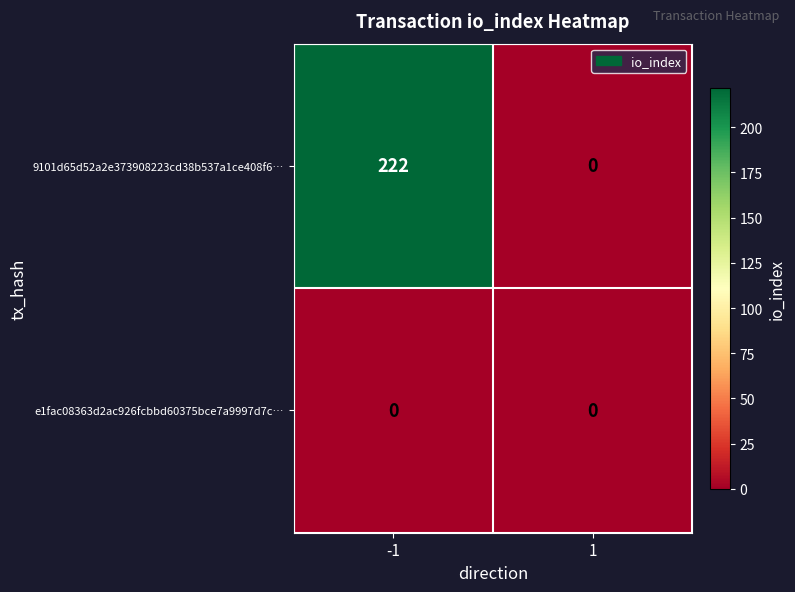

Reading left to right, what are all the values shown in this chart?

9101d65d52a2e373908223cd38b537a1ce408f6…: -1=222	1=0
e1fac08363d2ac926fcbbd60375bce7a9997d7c…: -1=0	1=0